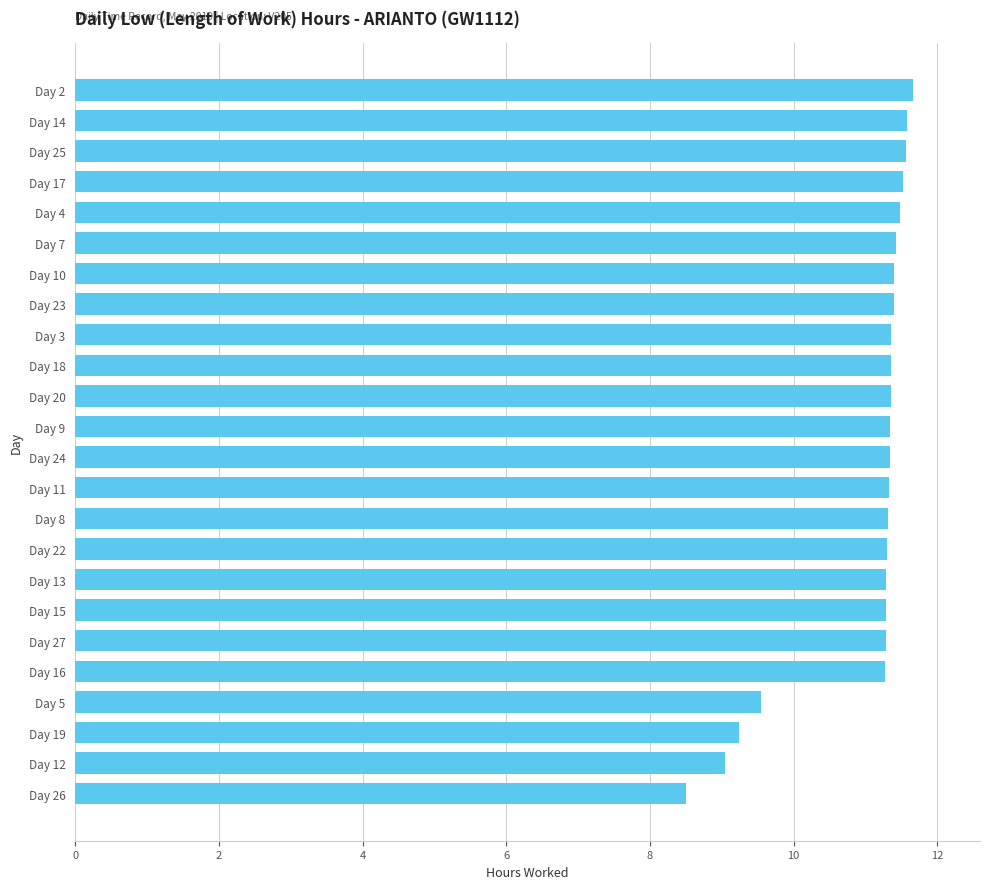

Which has a higher value, Day 4 or Day 26?

Day 4